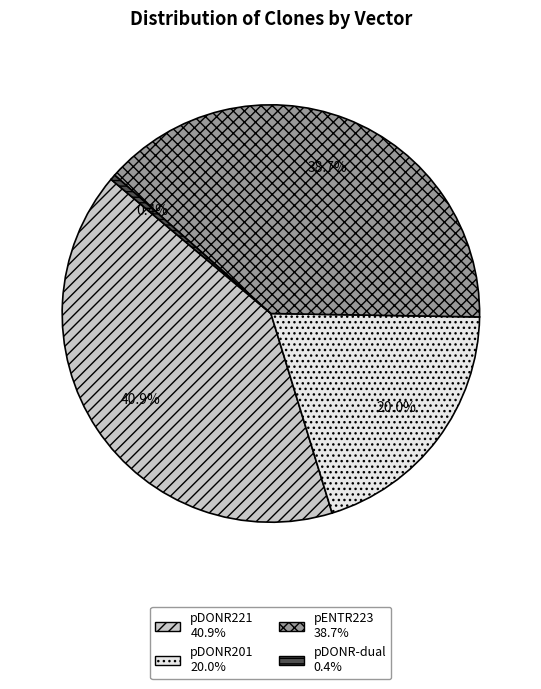

Rank the categories by value from lowest to highest.

pDONR-dual, pDONR201, pENTR223, pDONR221